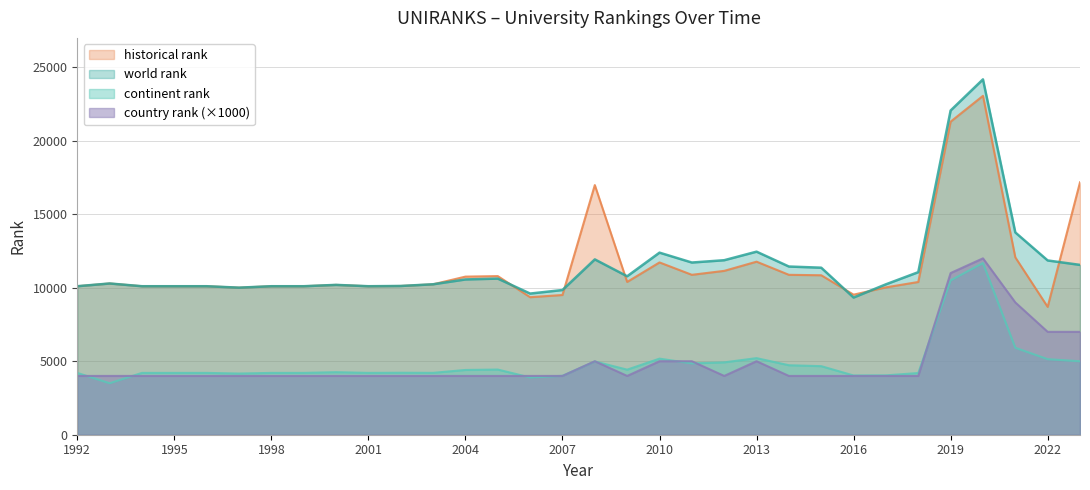

Is the value of historical rank at 2017 greater than the value of country rank at 2007?

Yes